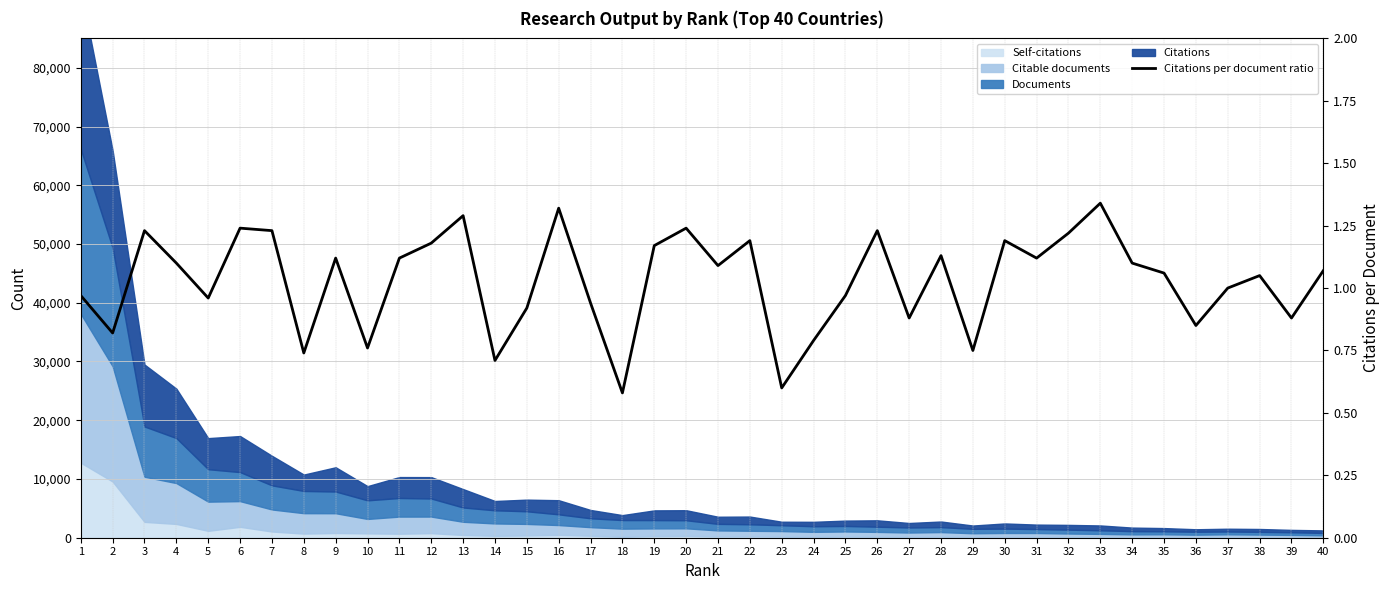

Reading right to left, what are all the values shown in this chart?

40=1.1	39=0.9	38=1.1	37=1.0	36=0.8	35=1.1	34=1.1	33=1.3	32=1.2	31=1.1	30=1.2	29=0.8	28=1.1	27=0.9	26=1.2	25=1.0	24=0.8	23=0.6	22=1.2	21=1.1	20=1.2	19=1.2	18=0.6	17=0.9	16=1.3	15=0.9	14=0.7	13=1.3	12=1.2	11=1.1	10=0.8	9=1.1	8=0.7	7=1.2	6=1.2	5=1.0	4=1.1	3=1.2	2=0.8	1=1.0